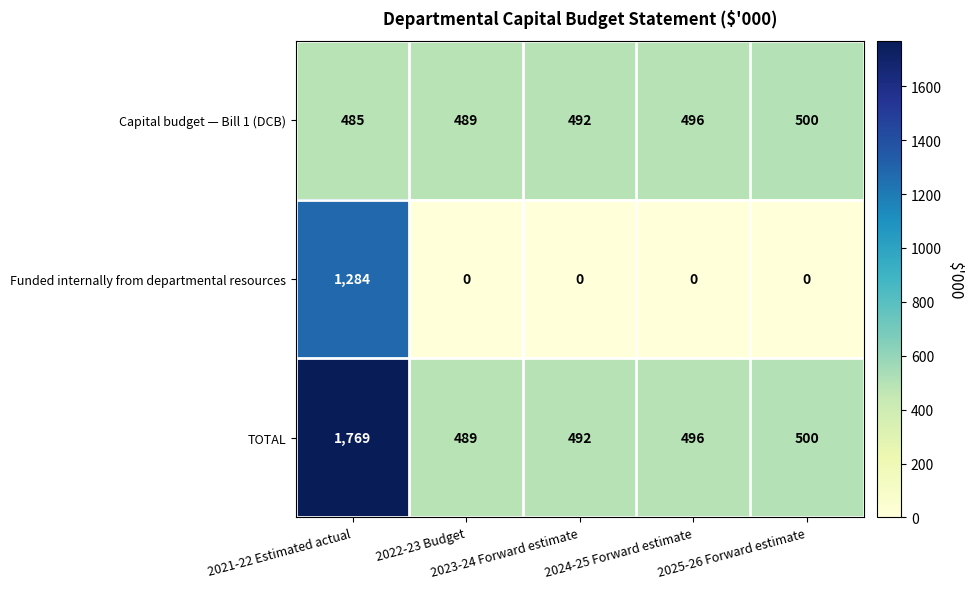

Which series has the largest range (max minus min)?

Funded internally from departmental resources